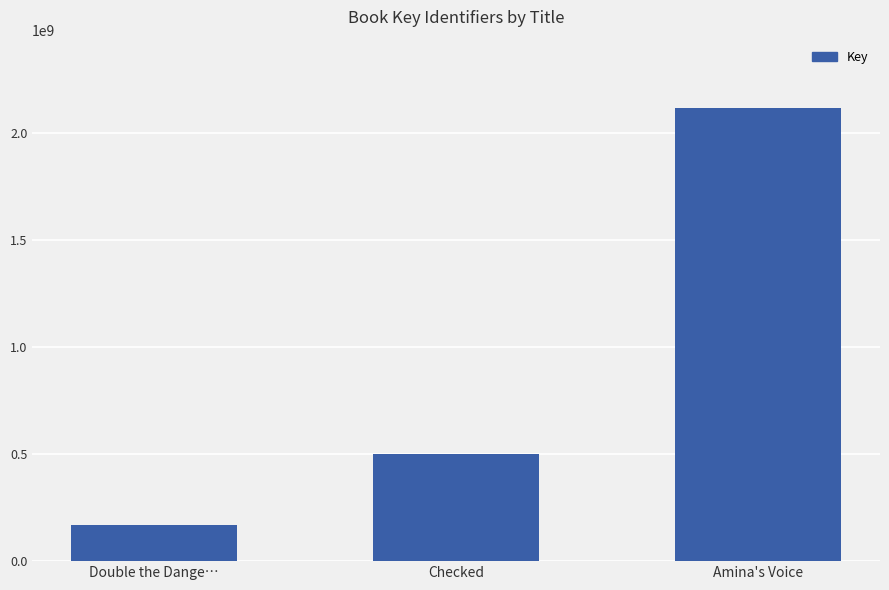

Reading right to left, what are all the values shown in this chart?

Amina's Voice=2117282437	Checked=501434697	Double the Dange…=168271898